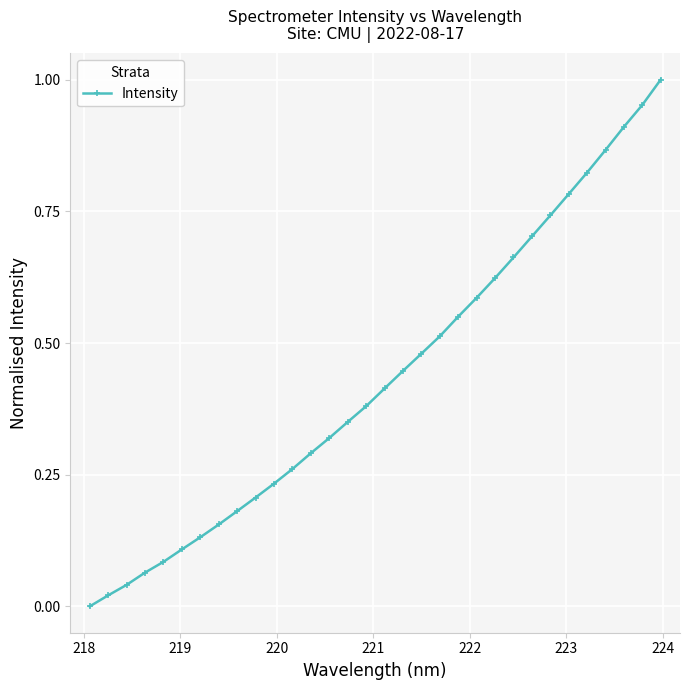

True or false: the data has more than 2 interior local peaks.

False